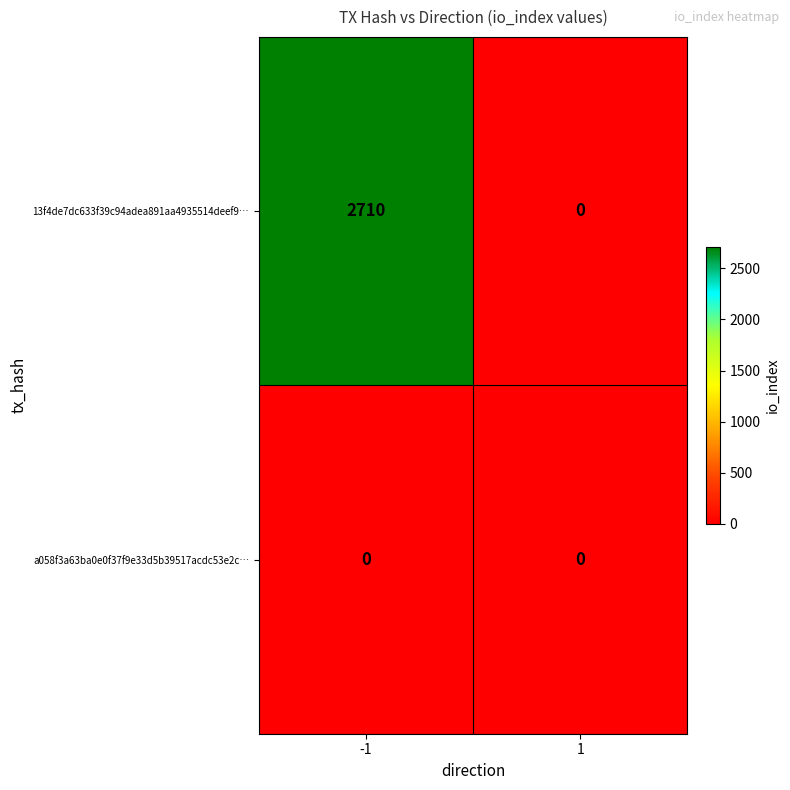

Reading left to right, list all the values displayed in this chart.

13f4de7dc633f39c94adea891aa4935514deef9…: -1=2710	1=0
a058f3a63ba0e0f37f9e33d5b39517acdc53e2c…: -1=0	1=0